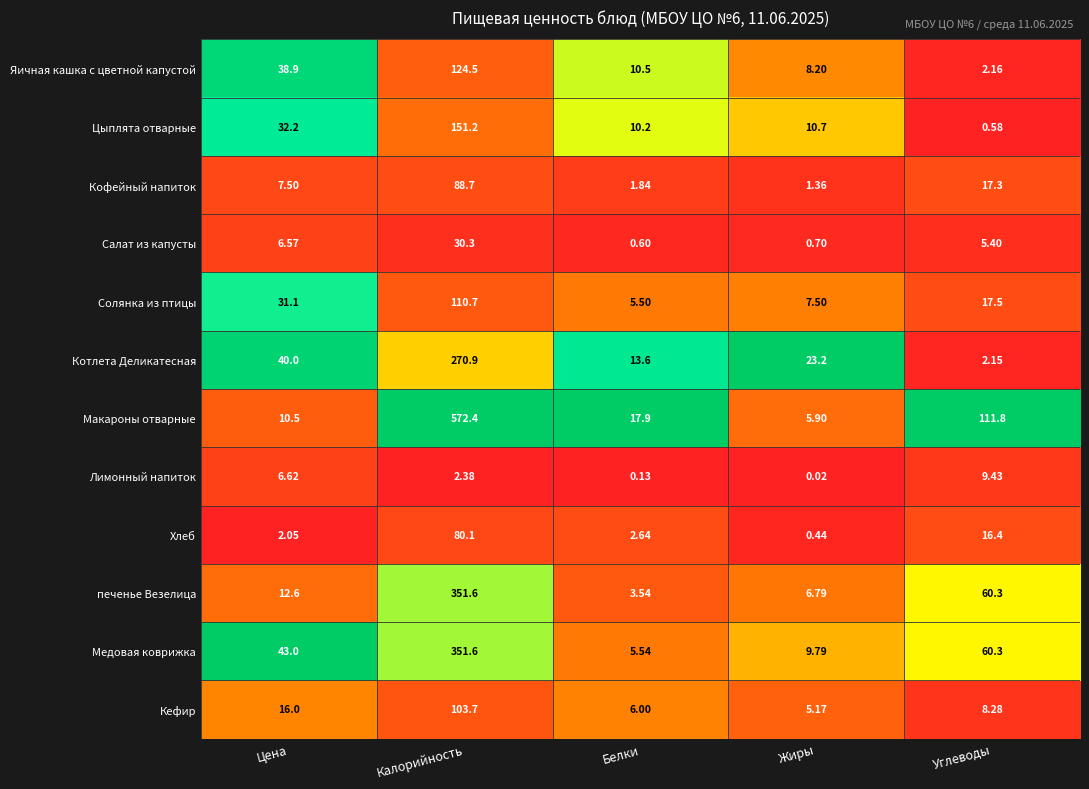

How many distinct data groups are displayed?

12